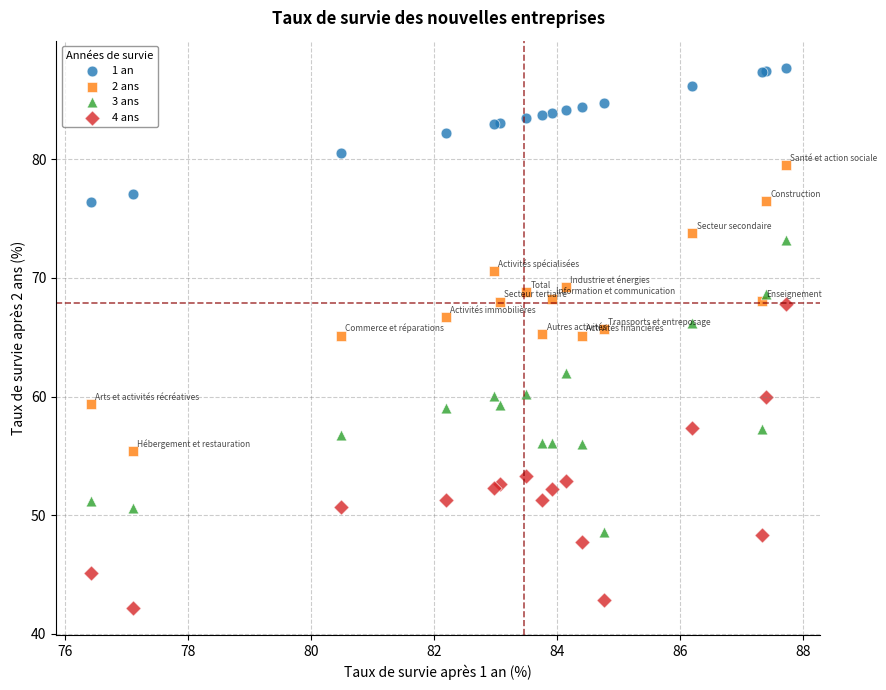

What are all the series names shown in the legend?

1 an, 2 ans, 3 ans, 4 ans